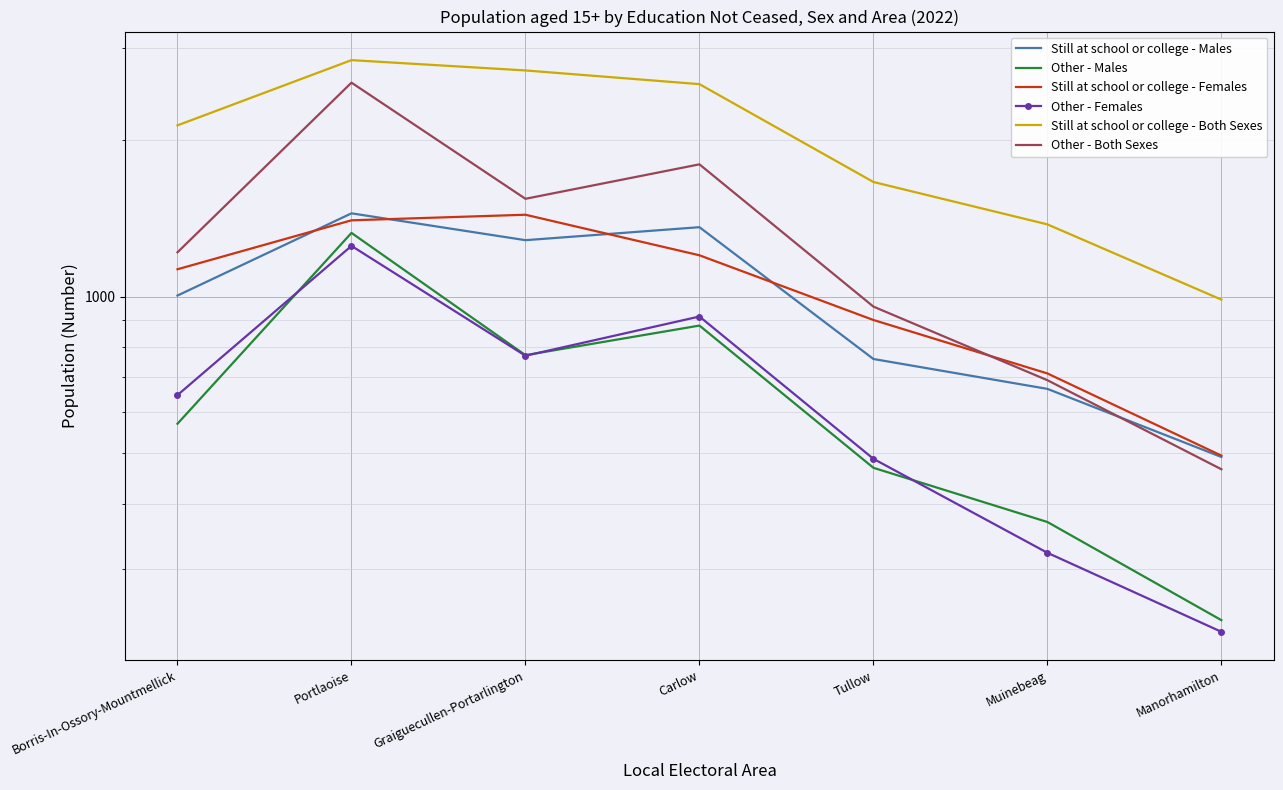

What is the maximum value for Still at school or college - Females?

1437